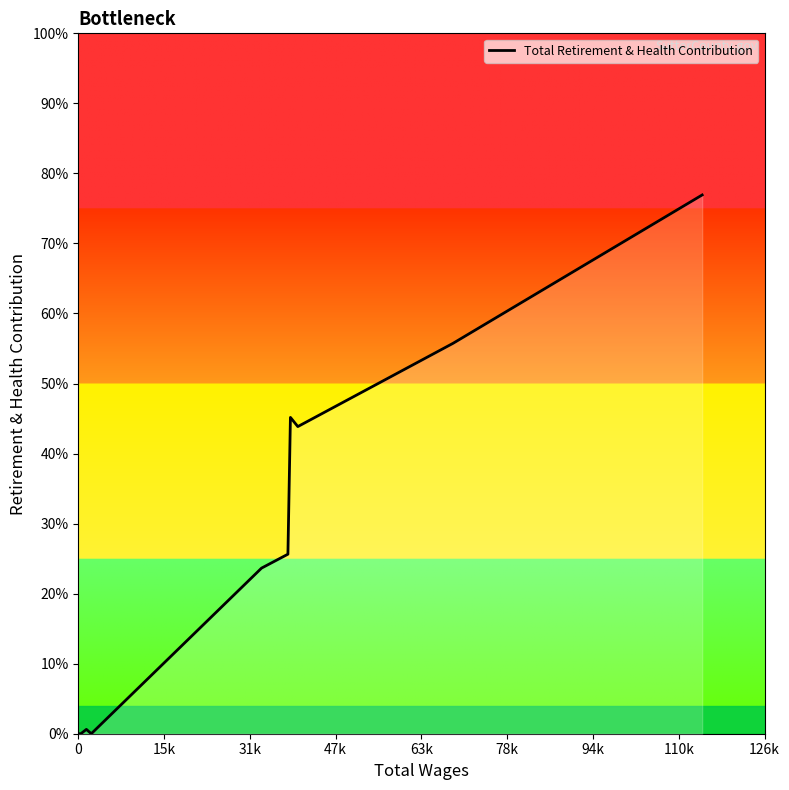

How many interior local peaks (higher than both neighbors) does the data have?

2